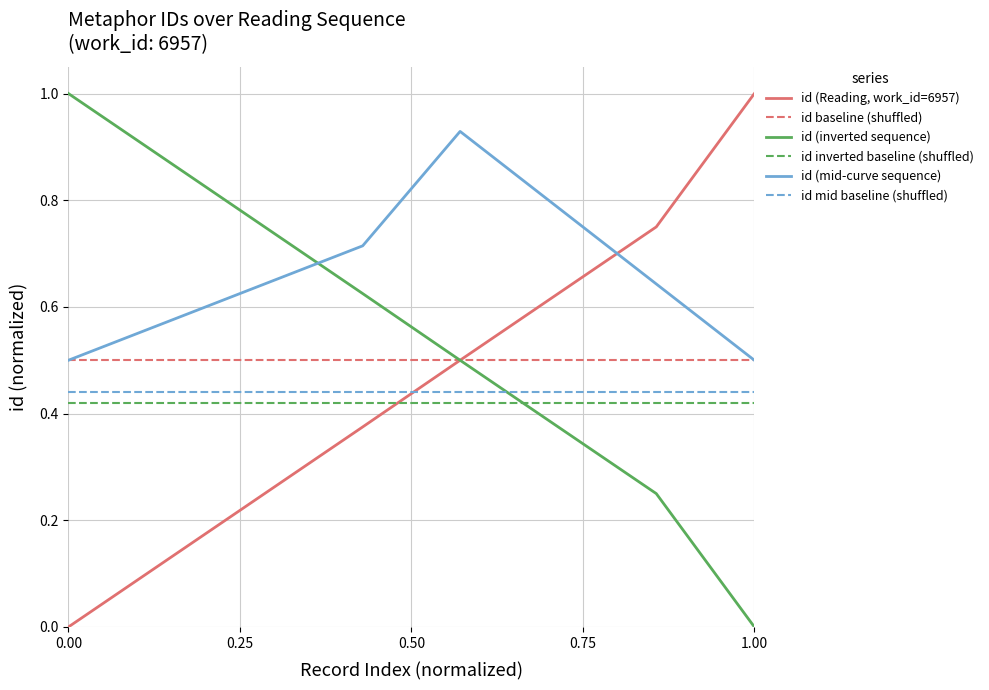

How many lines are shown in the chart?

6